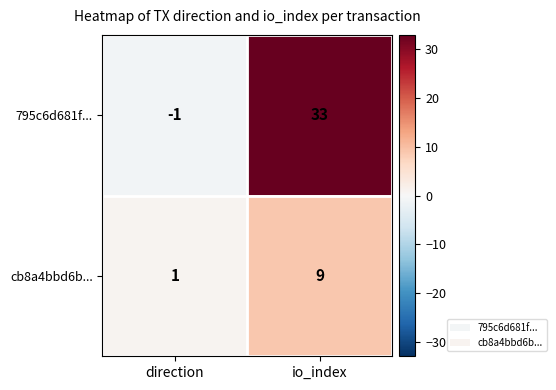

At which category does the chart reach its peak across all series?

io_index